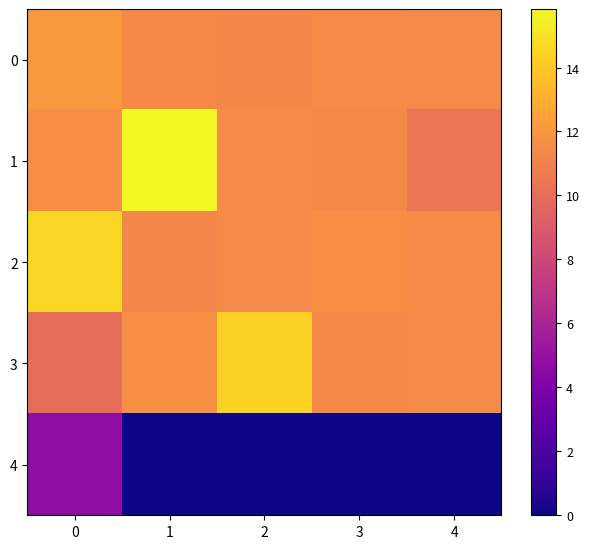

How many distinct data groups are displayed?

5